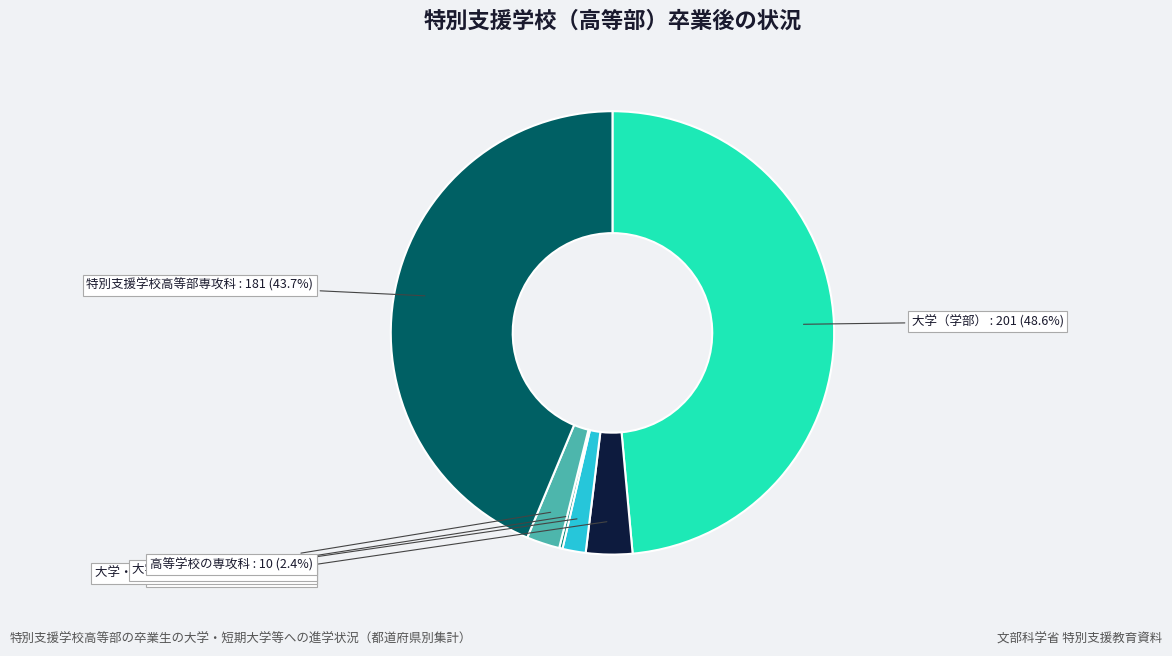

Is the sum of 高等学校の専攻科 and 特別支援学校高等部専攻科 greater than half?

No